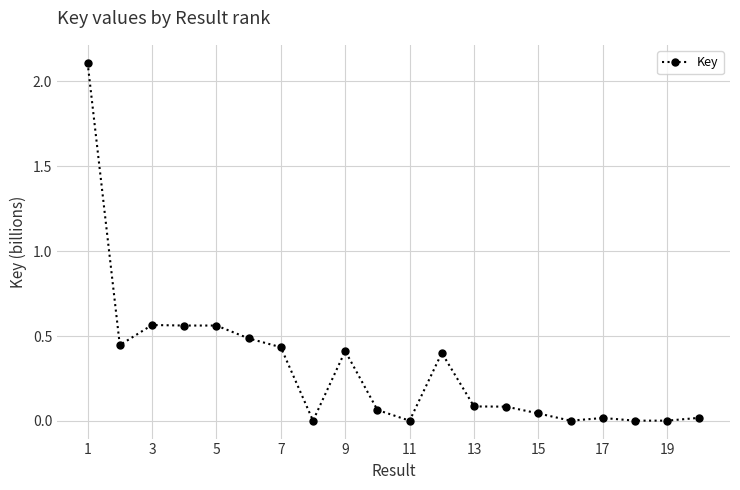

What is the maximum value shown in the chart?

2.1